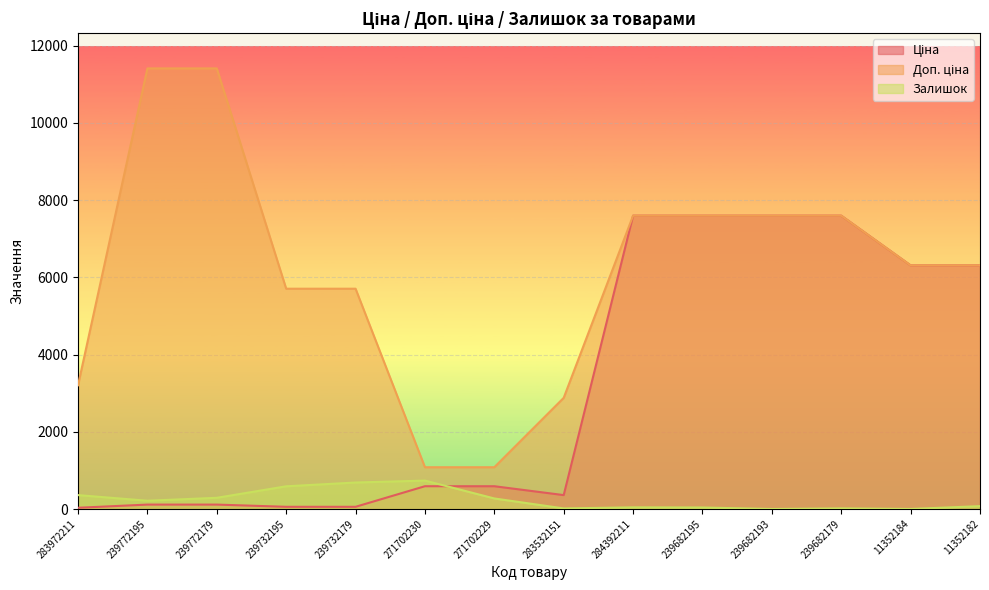

At which category does the chart reach its peak across all series?

239772195